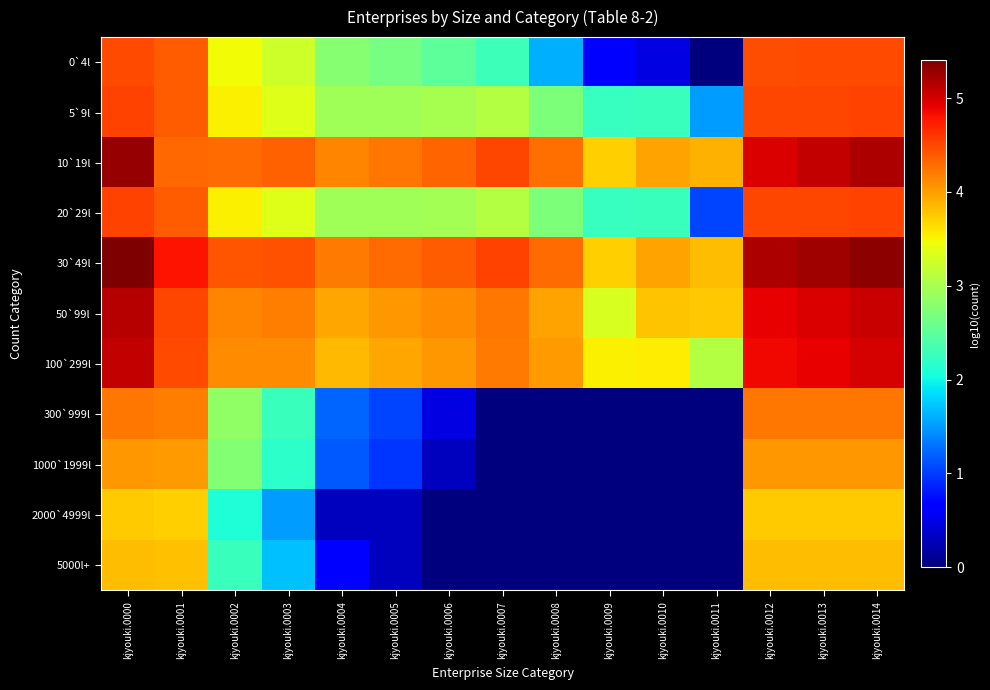

Between kjyouki.0011 and kjyouki.0002, which is larger?

kjyouki.0002